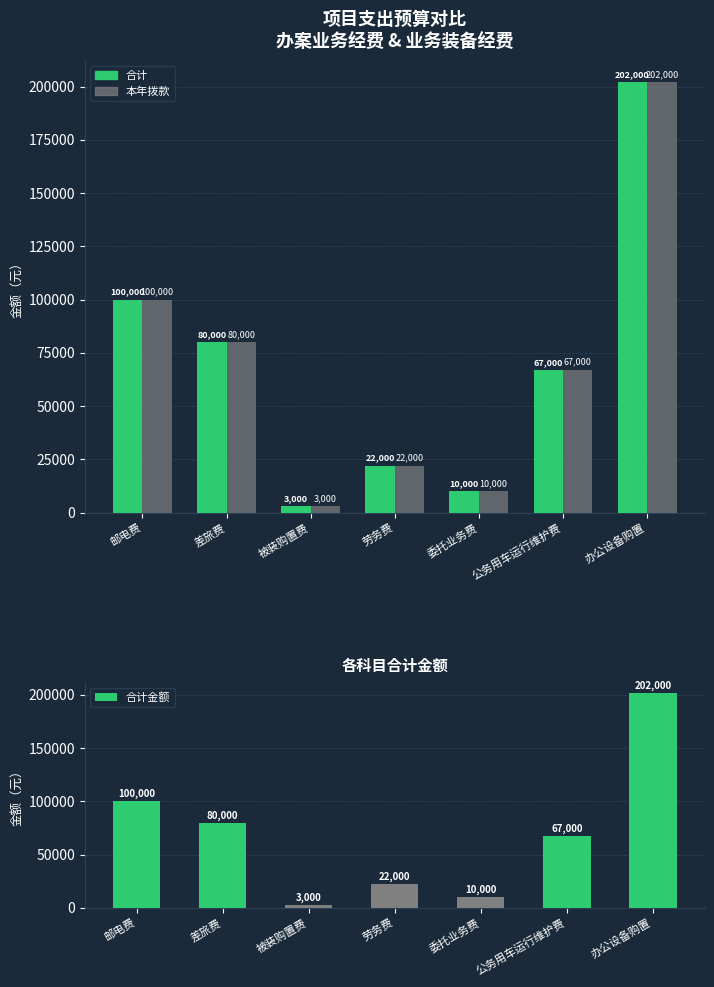

Rank the series at 被装购置费 from lowest to highest value.

合计, 本年拨款, 合计金额